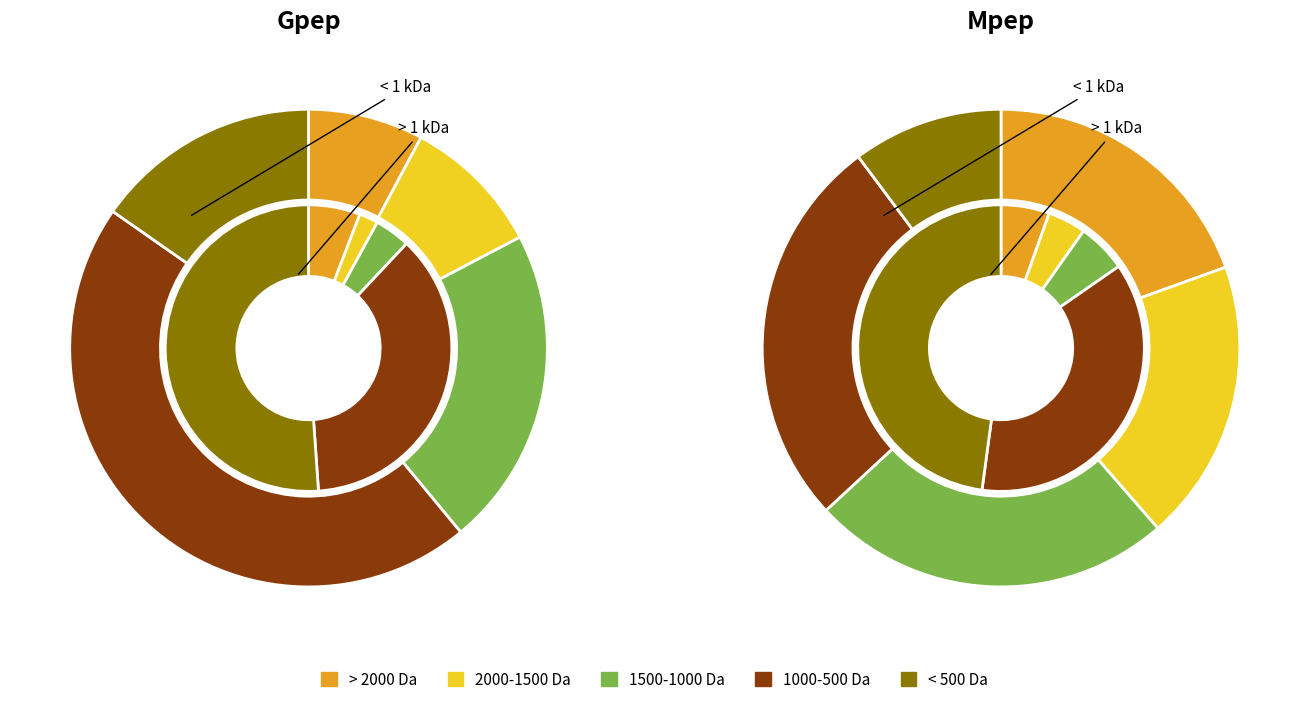

How many slices are in this pie chart?

20